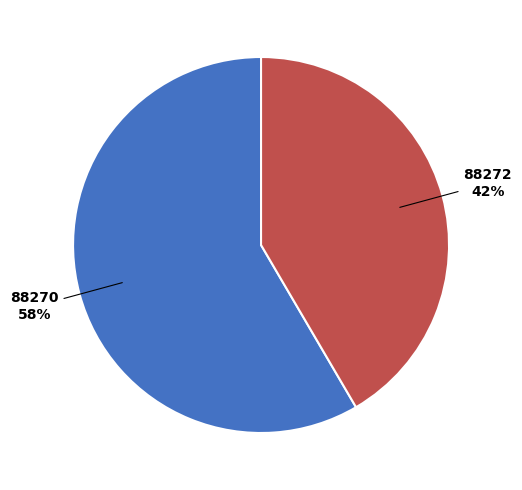

What is the smallest slice in the pie chart?

88272